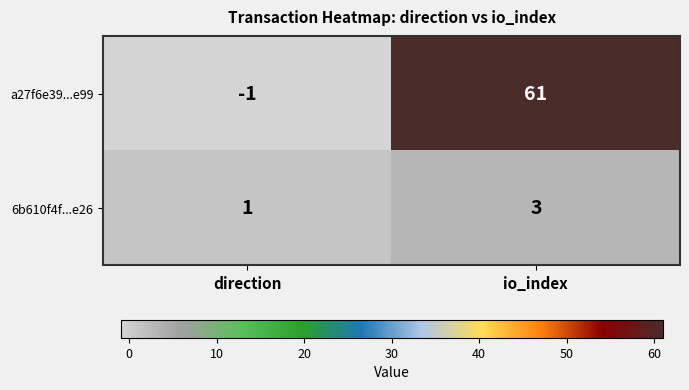

Rank the series at direction from lowest to highest value.

a27f6e39...e99, 6b610f4f...e26